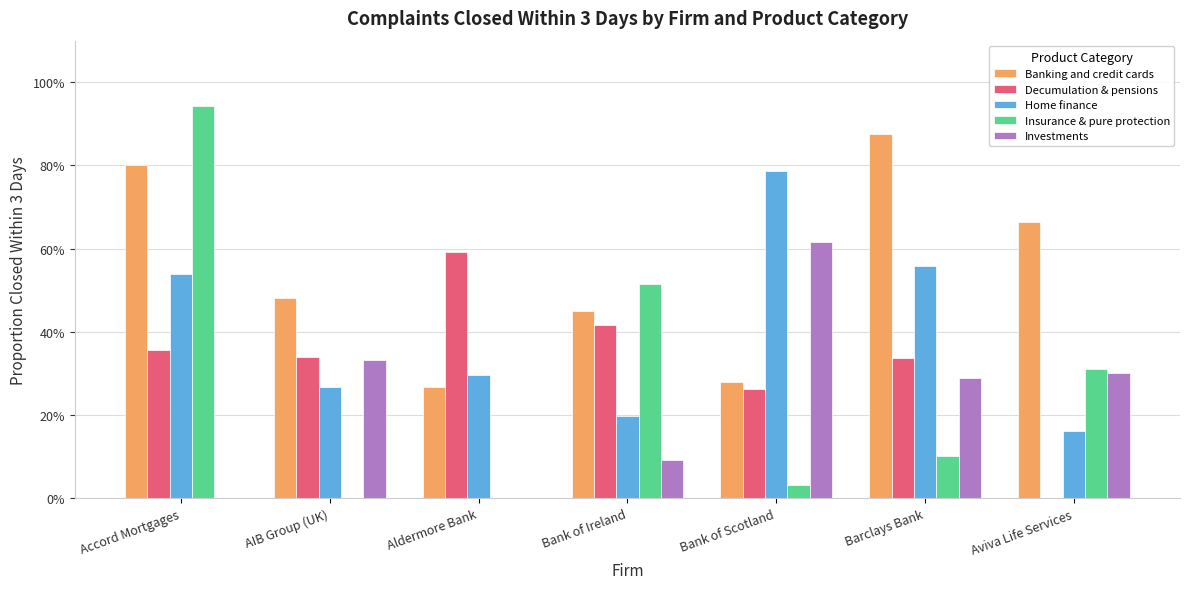

What are all the series names shown in the legend?

Banking and credit cards, Decumulation & pensions, Home finance, Insurance & pure protection, Investments